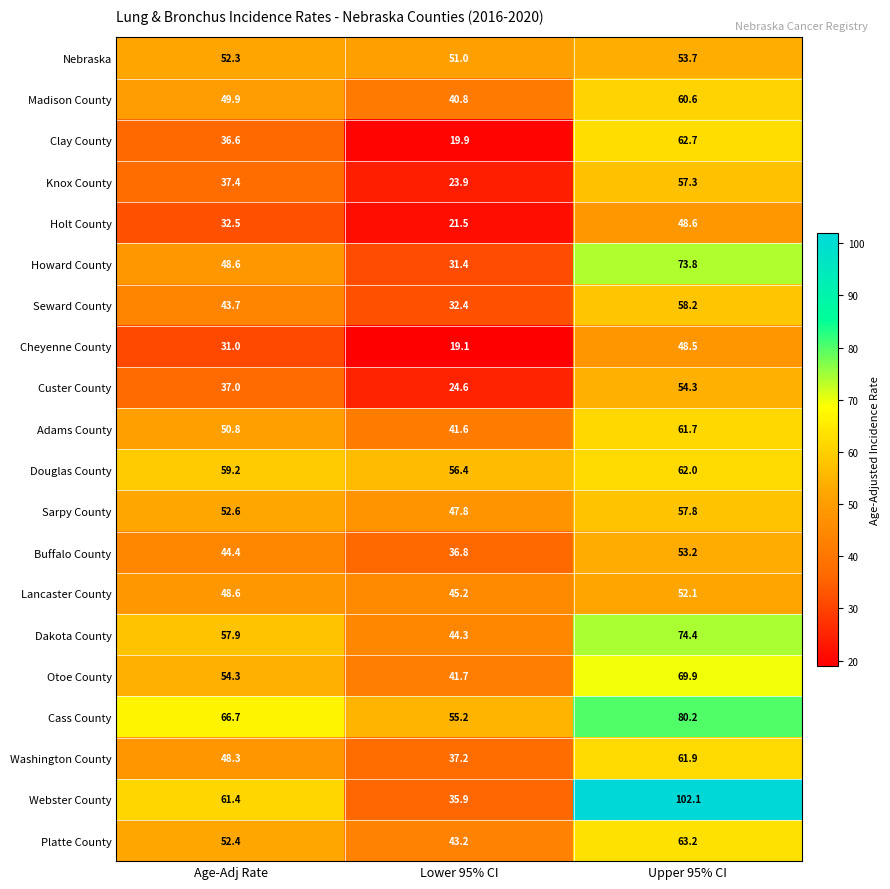

What is the difference between the maximum and minimum values in the Otoe County series?

28.2